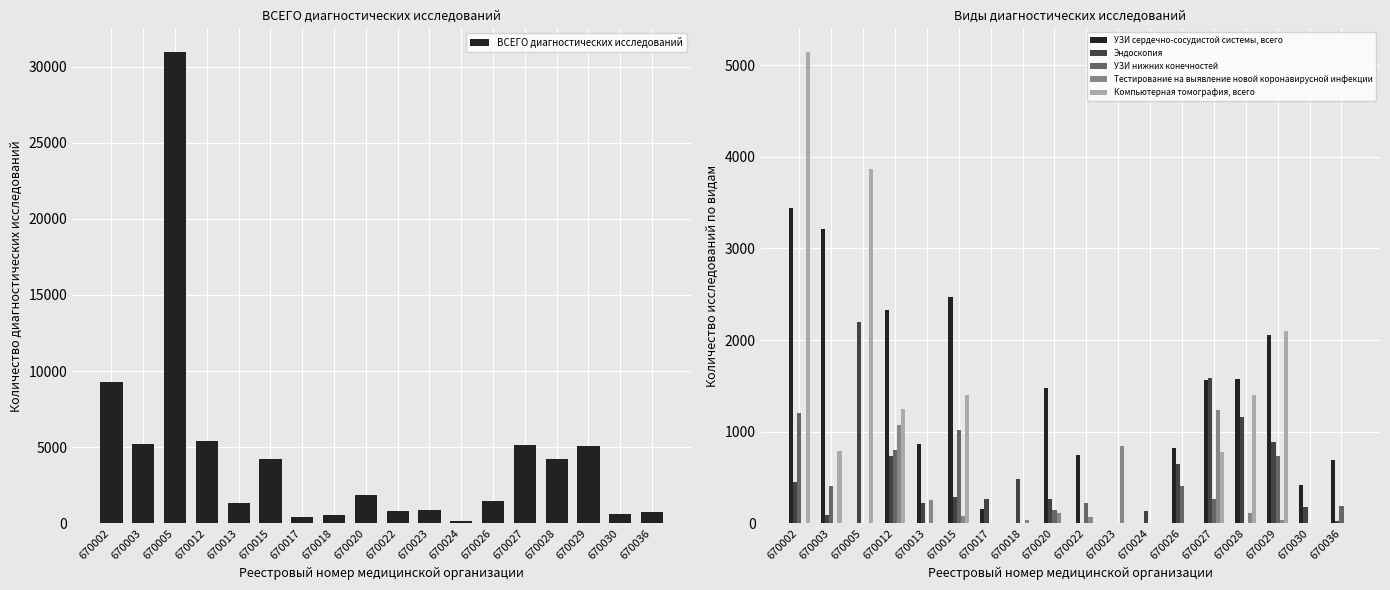

At which category is the sum across all series the highest?

670005